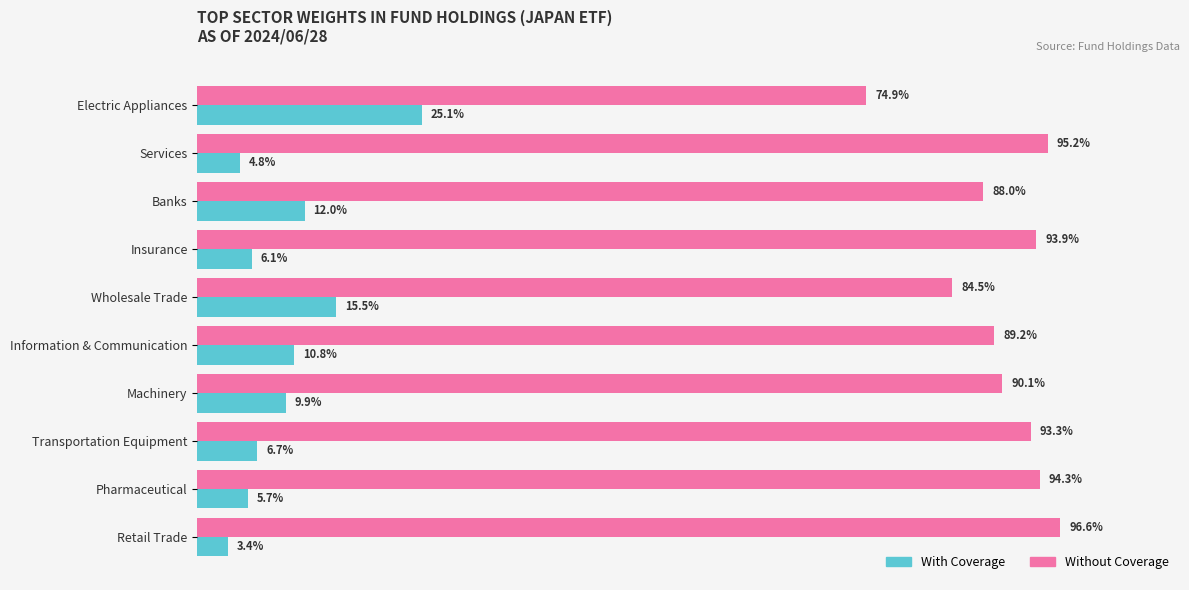

Which label corresponds to the largest value in the chart?

Retail Trade